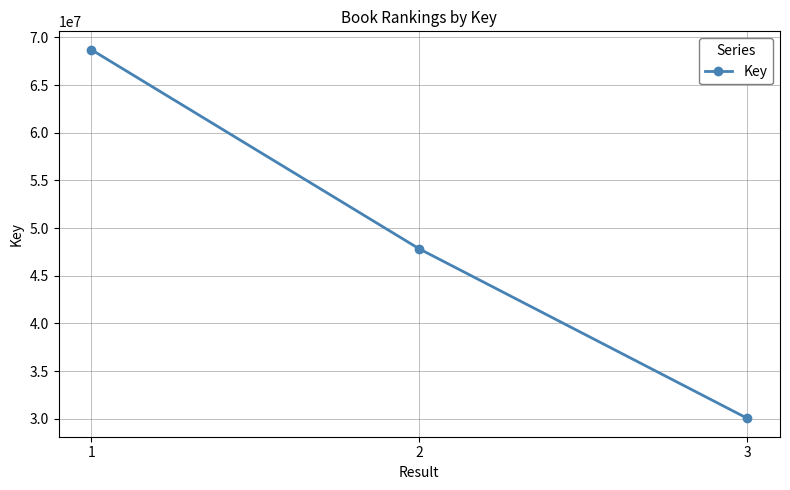

Which has a higher value, 3 or 1?

1